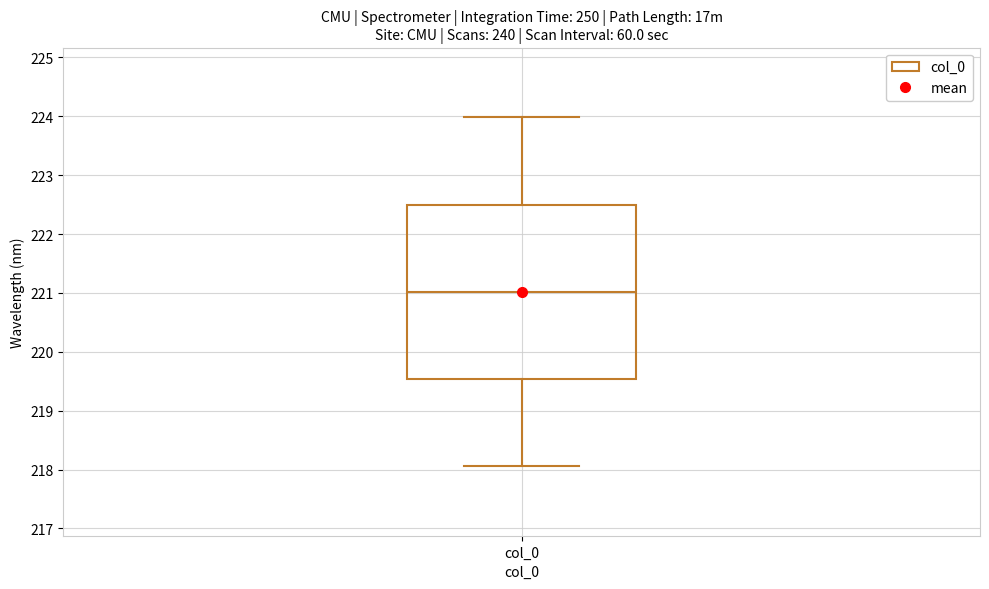

Where is the upper edge of the box for col_0 on the y-axis? The values are not printed on the chart, so give them approximately, as read against the axis.

222.5